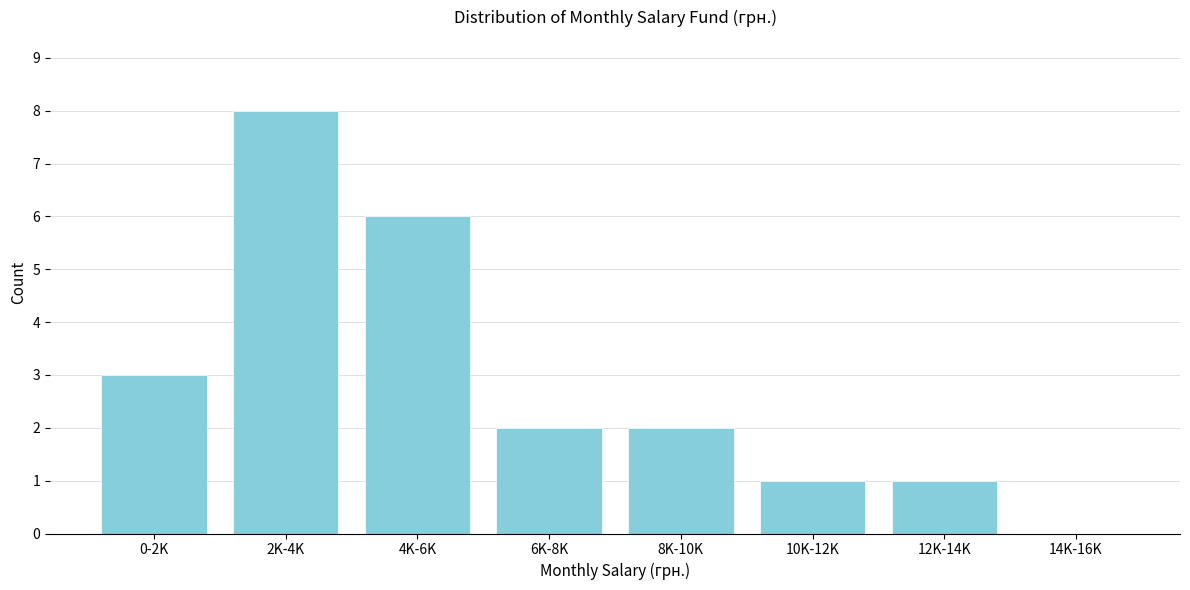

Reading right to left, list all the values displayed in this chart.

14K-16K=0	12K-14K=1	10K-12K=1	8K-10K=2	6K-8K=2	4K-6K=6	2K-4K=8	0-2K=3